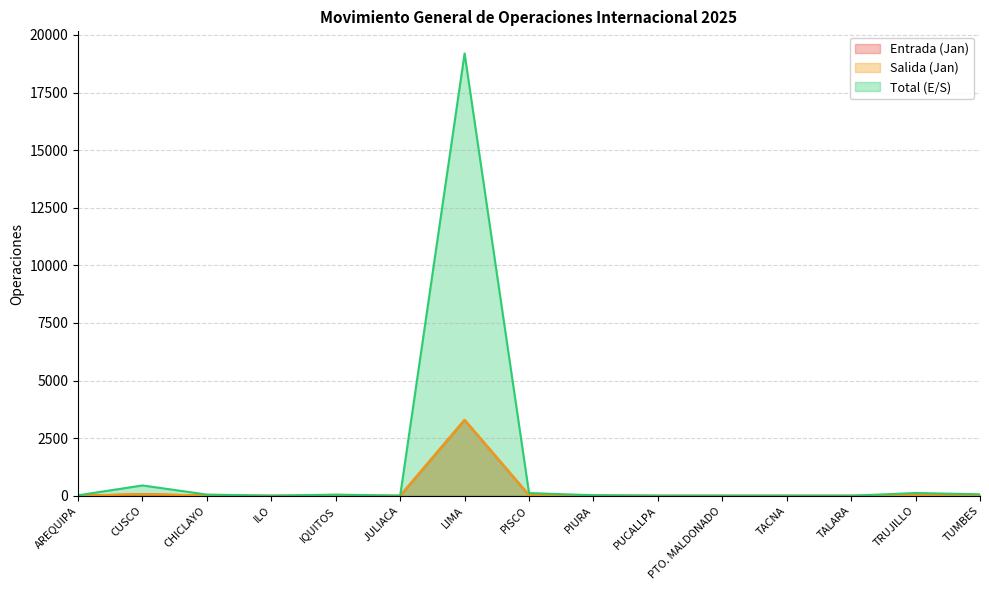

What are all the series names shown in the legend?

Entrada (Jan), Salida (Jan), Total (E/S)